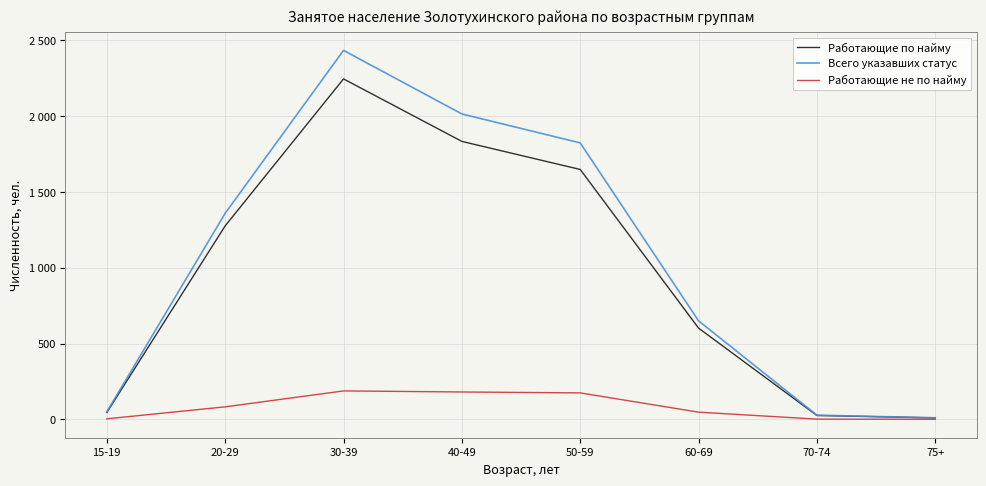

Is the value of Работающие не по найму at 15-19 greater than the value of Работающие по найму at 30-39?

No